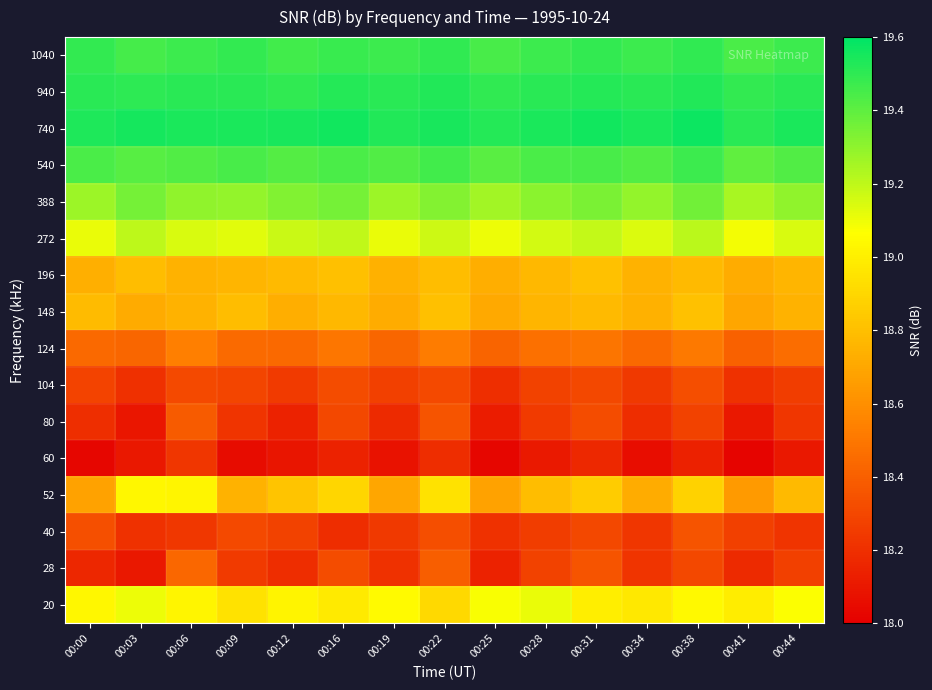

Count the number of data series in this chart.

16